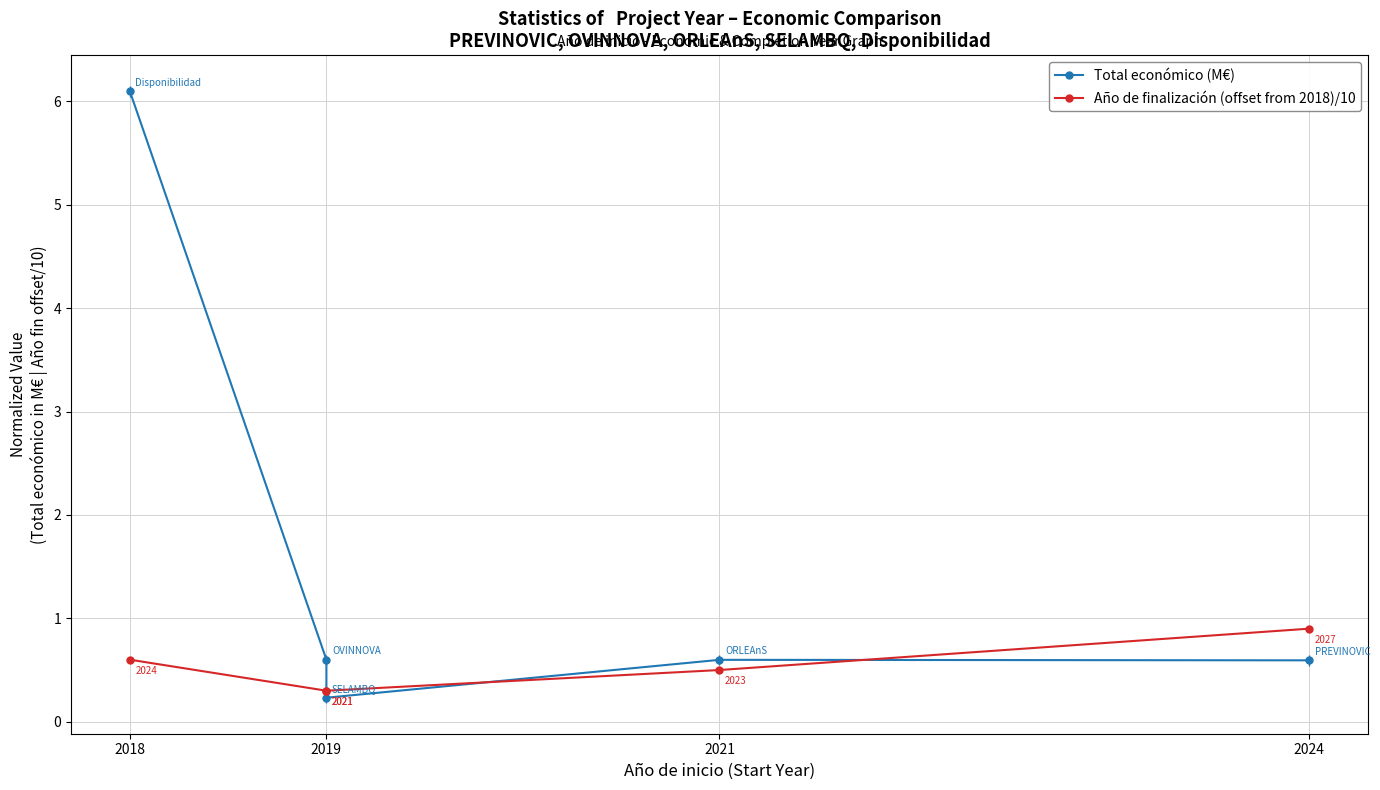

How many lines are shown in the chart?

2